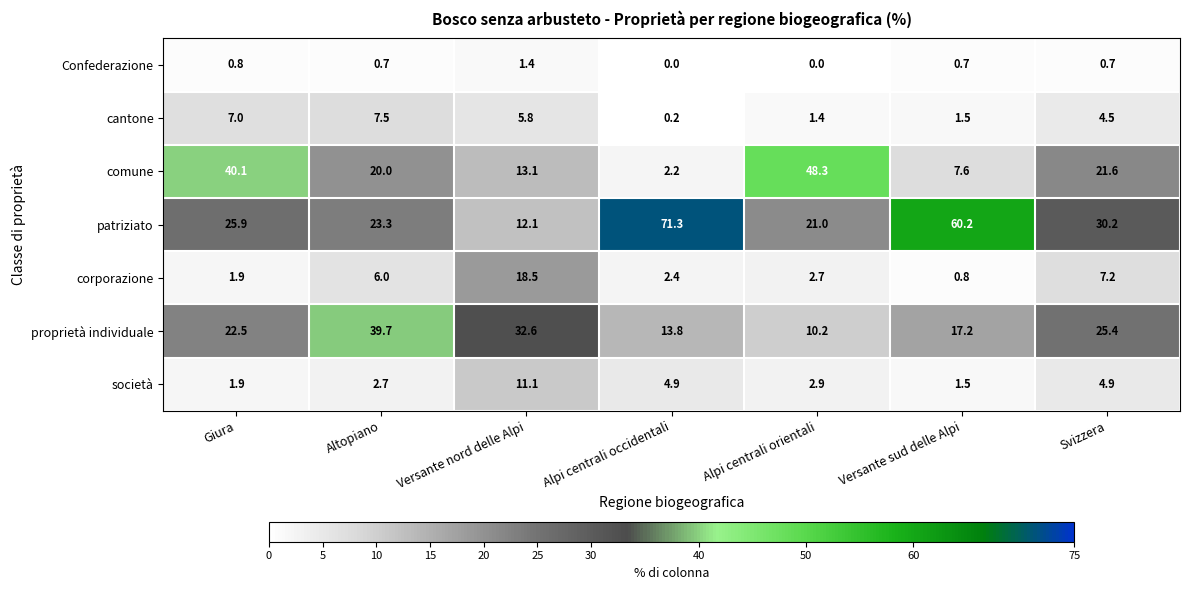

What is the total value across all series at Svizzera?

94.5